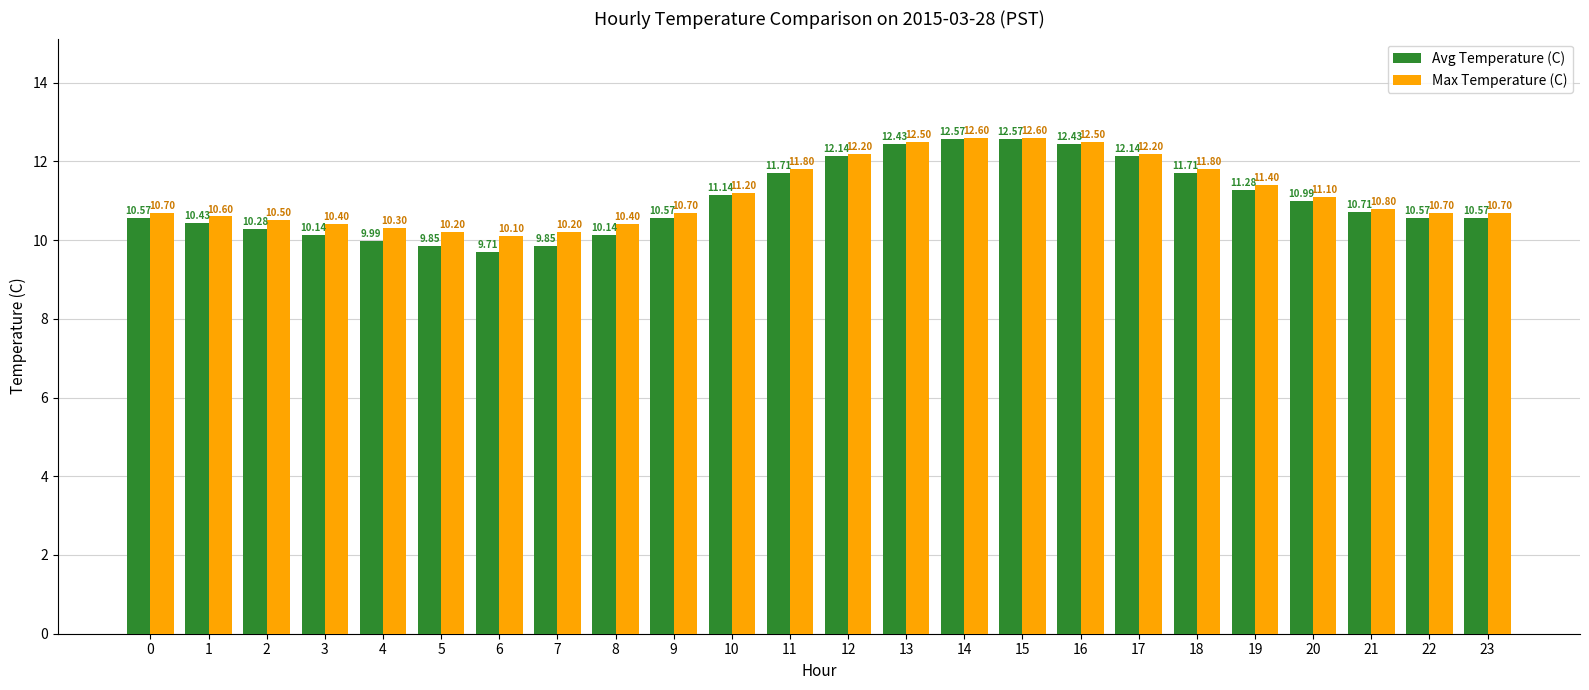

At 6, list the series in order from largest to smallest.

Max Temperature (C), Avg Temperature (C)